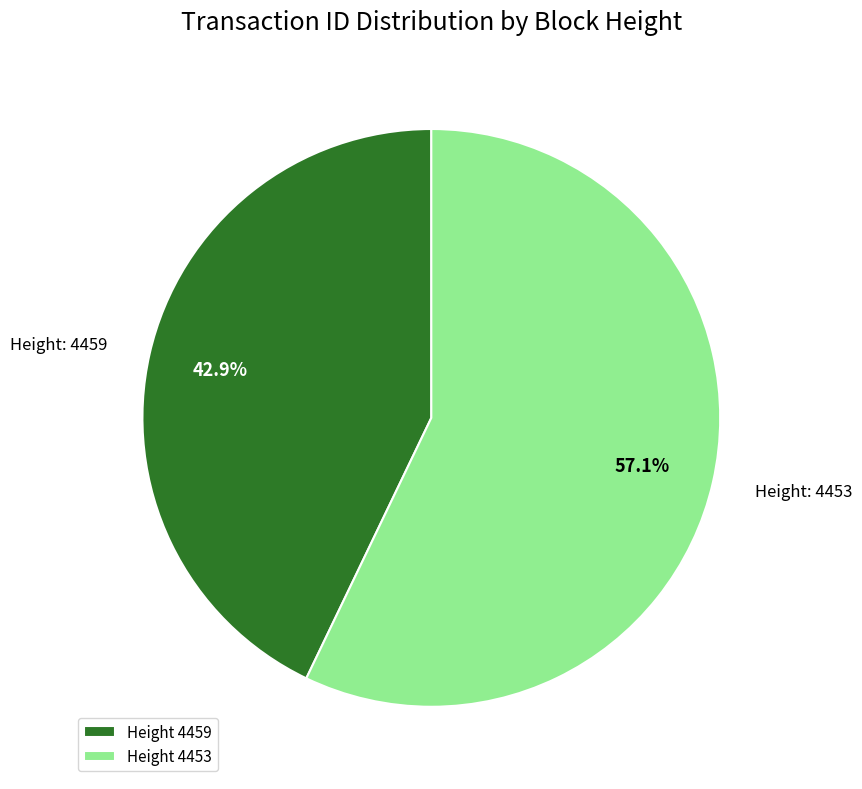

What is the ratio of the value at Height: 4453 to the value at Height: 4459?

1.3